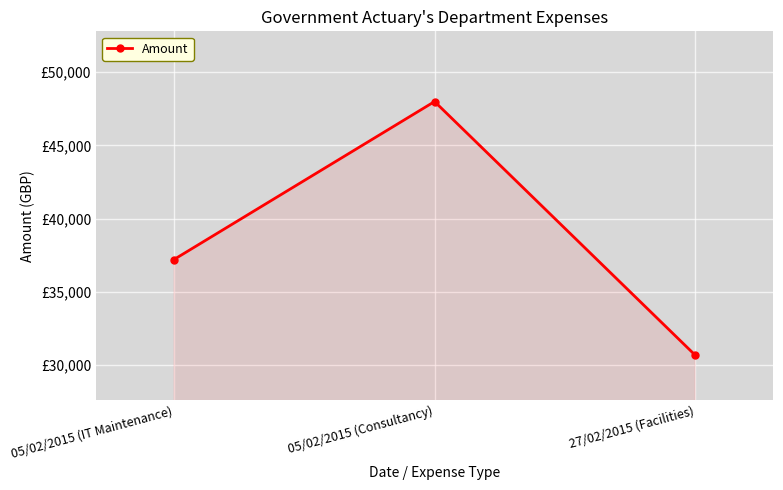

Does the chart have visible grid lines?

Yes